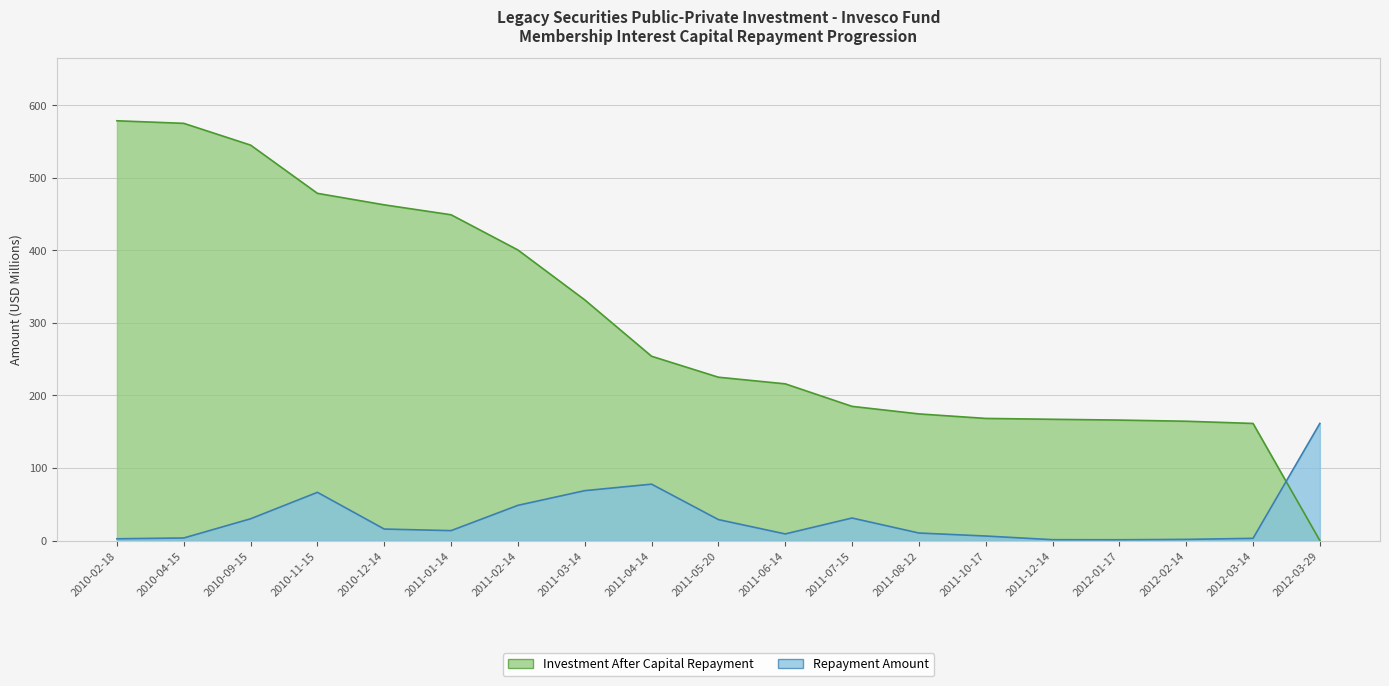

How many times do Investment After Capital Repayment and Repayment Amount cross each other?

1